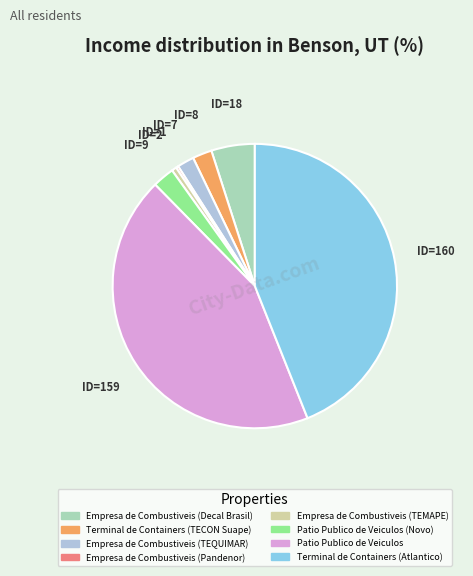

Approximately how many times larger is the value at Terminal de Containers (Atlantico) compared to Empresa de Combustiveis (Decal Brasil)?

8.9